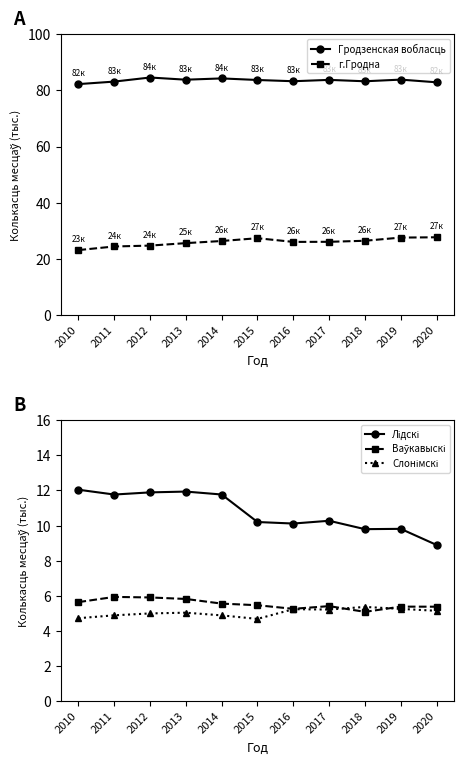

What is the sum of the Лідскі values at 2018 and 2010?

21841